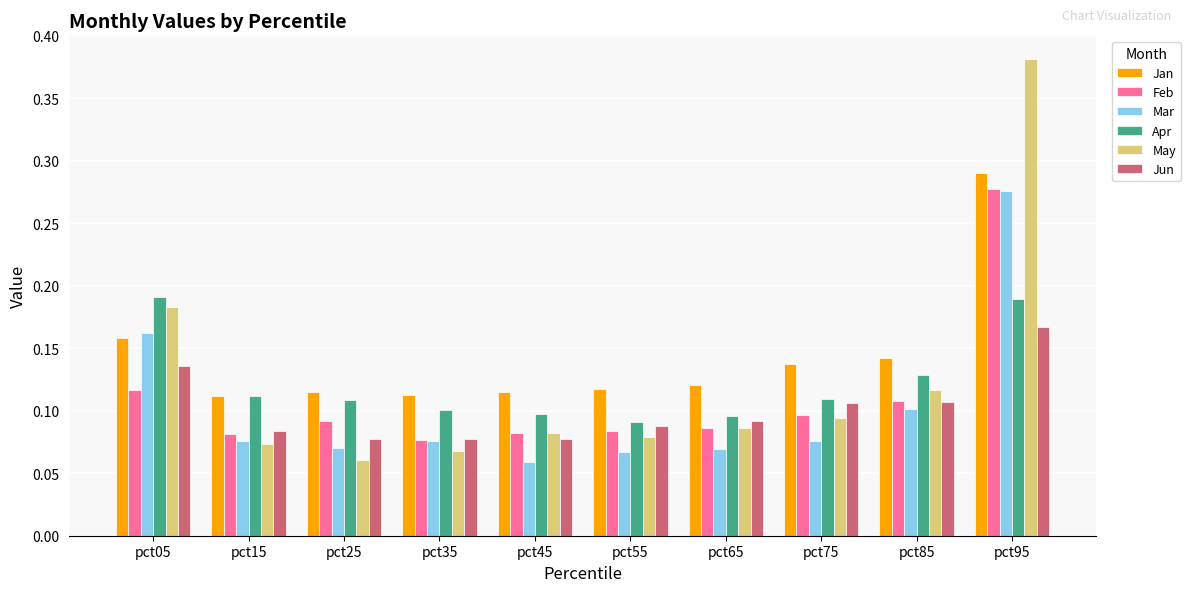

What is the total value across all series at pct65?

0.6